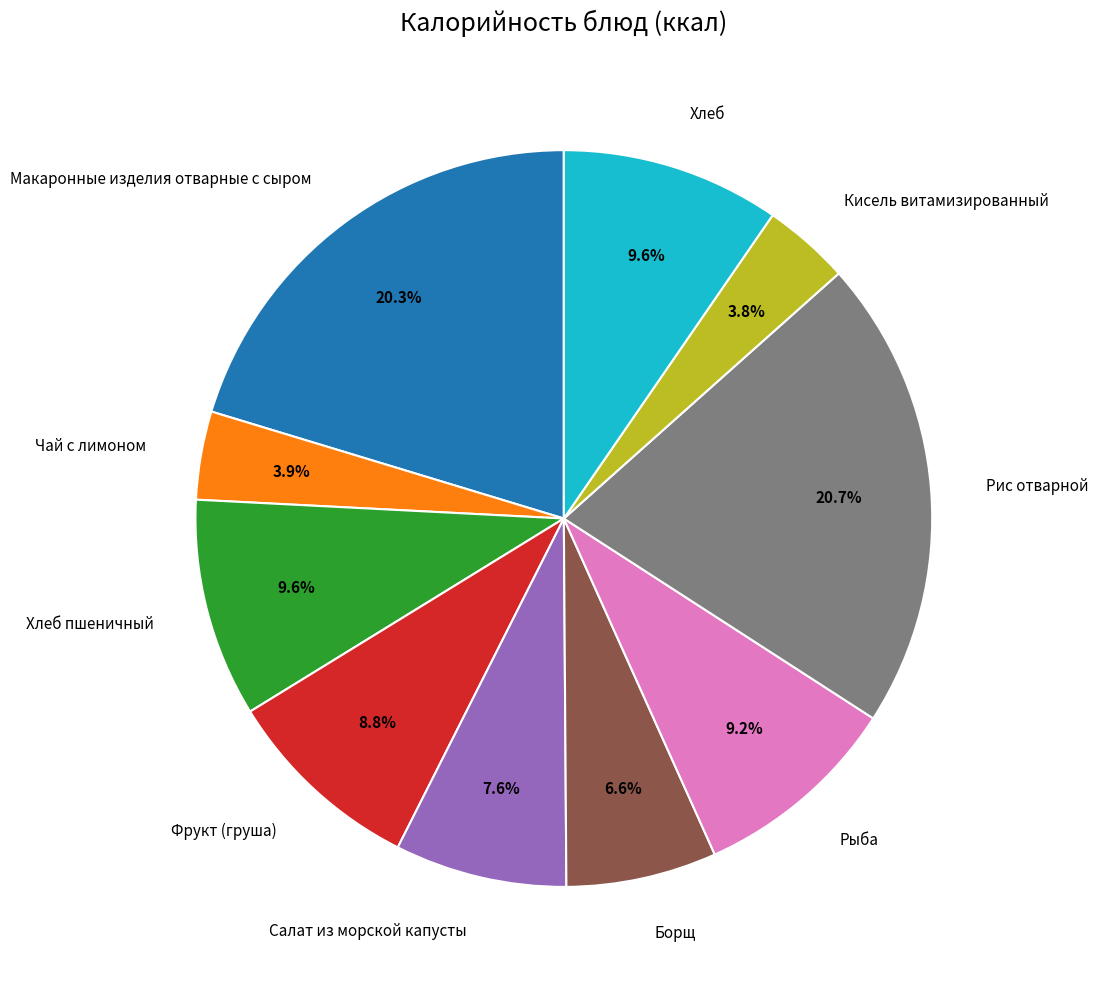

Between Макаронные изделия отварные с сыром and Чай с лимоном, which is larger?

Макаронные изделия отварные с сыром